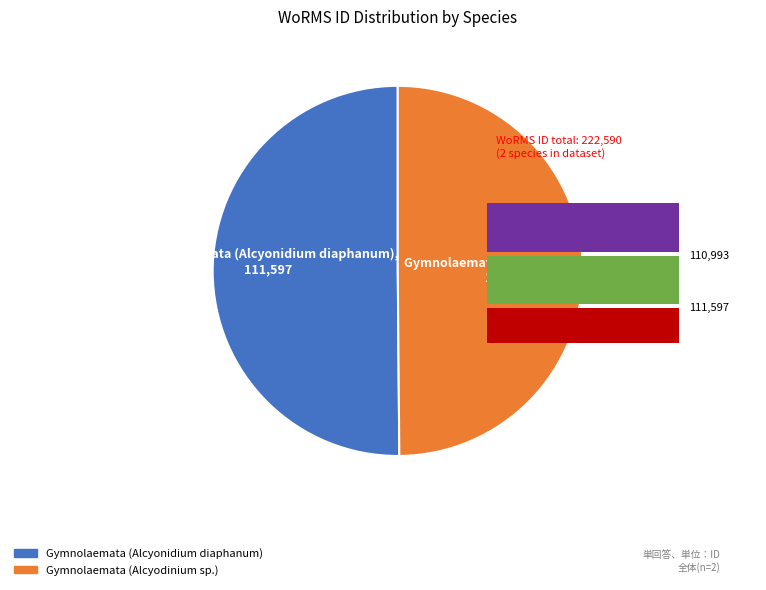

To the nearest percent, what portion does Gymnolaemata (Alcyonidium diaphanum) represent?

50%